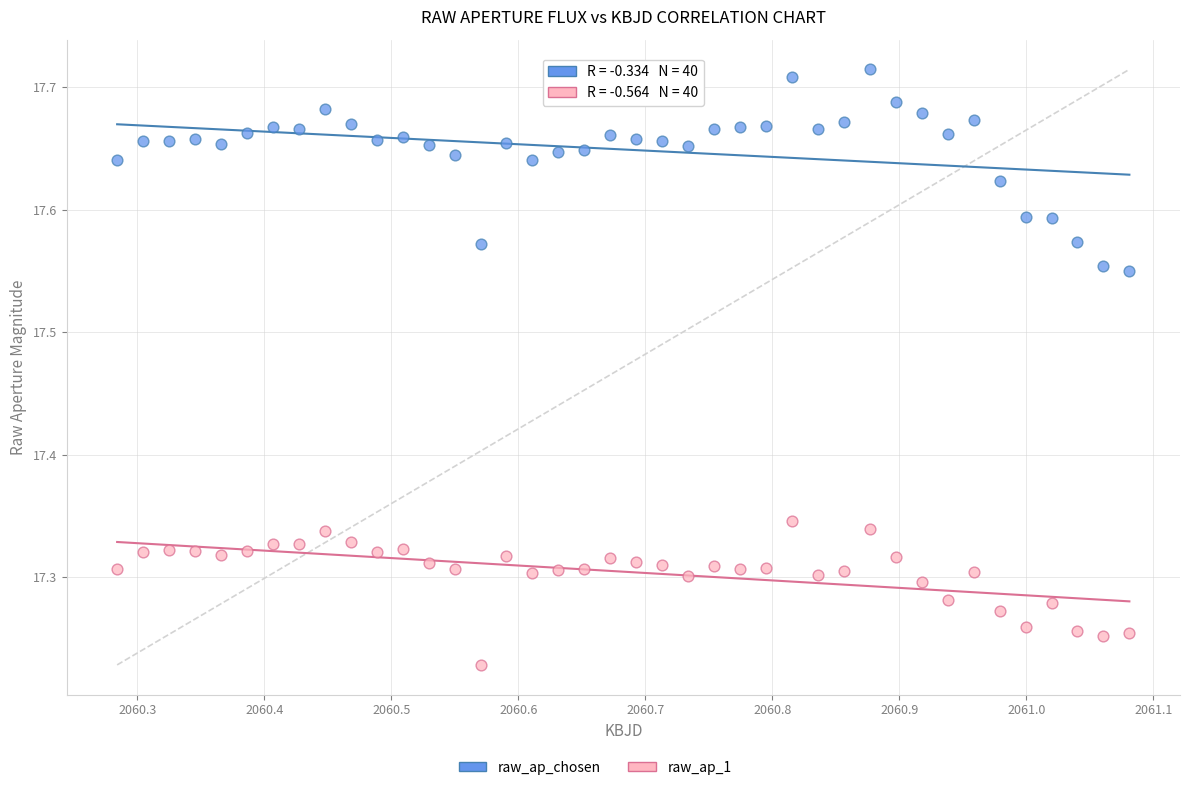

Which series reaches the maximum Y coordinate?

raw_ap_chosen